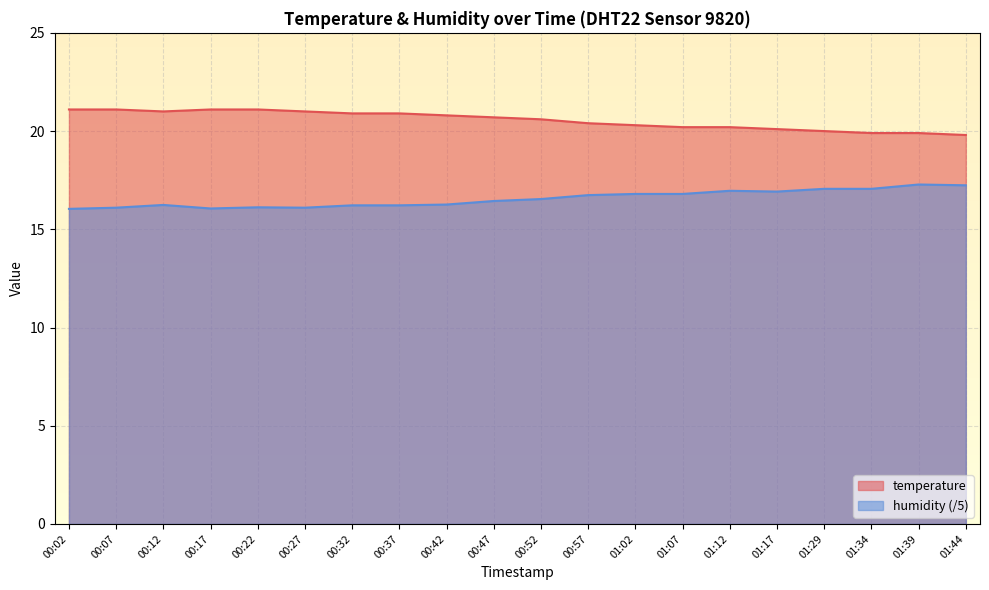

True or false: temperature and humidity intersect in this chart.

False